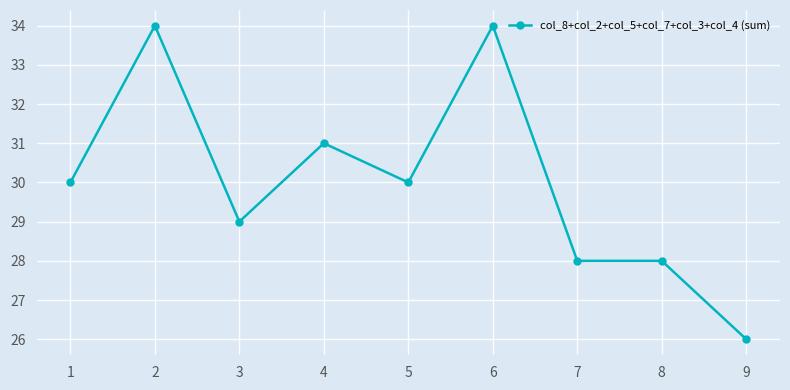

Between 7 and 3, which is larger?

3